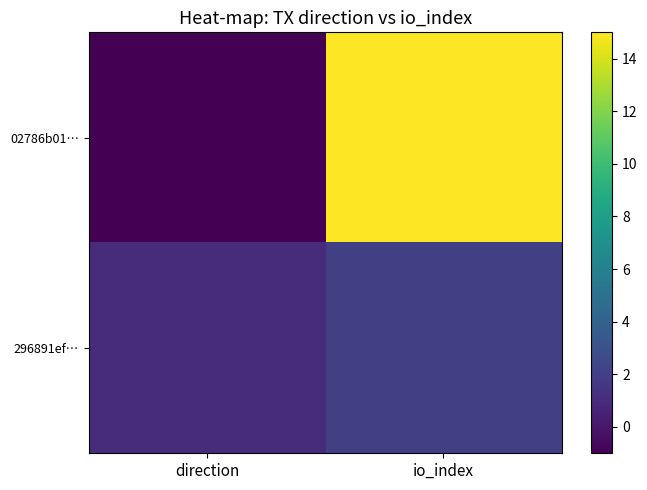

List the series in order of their overall mean, highest first.

02786b01…, 296891ef…